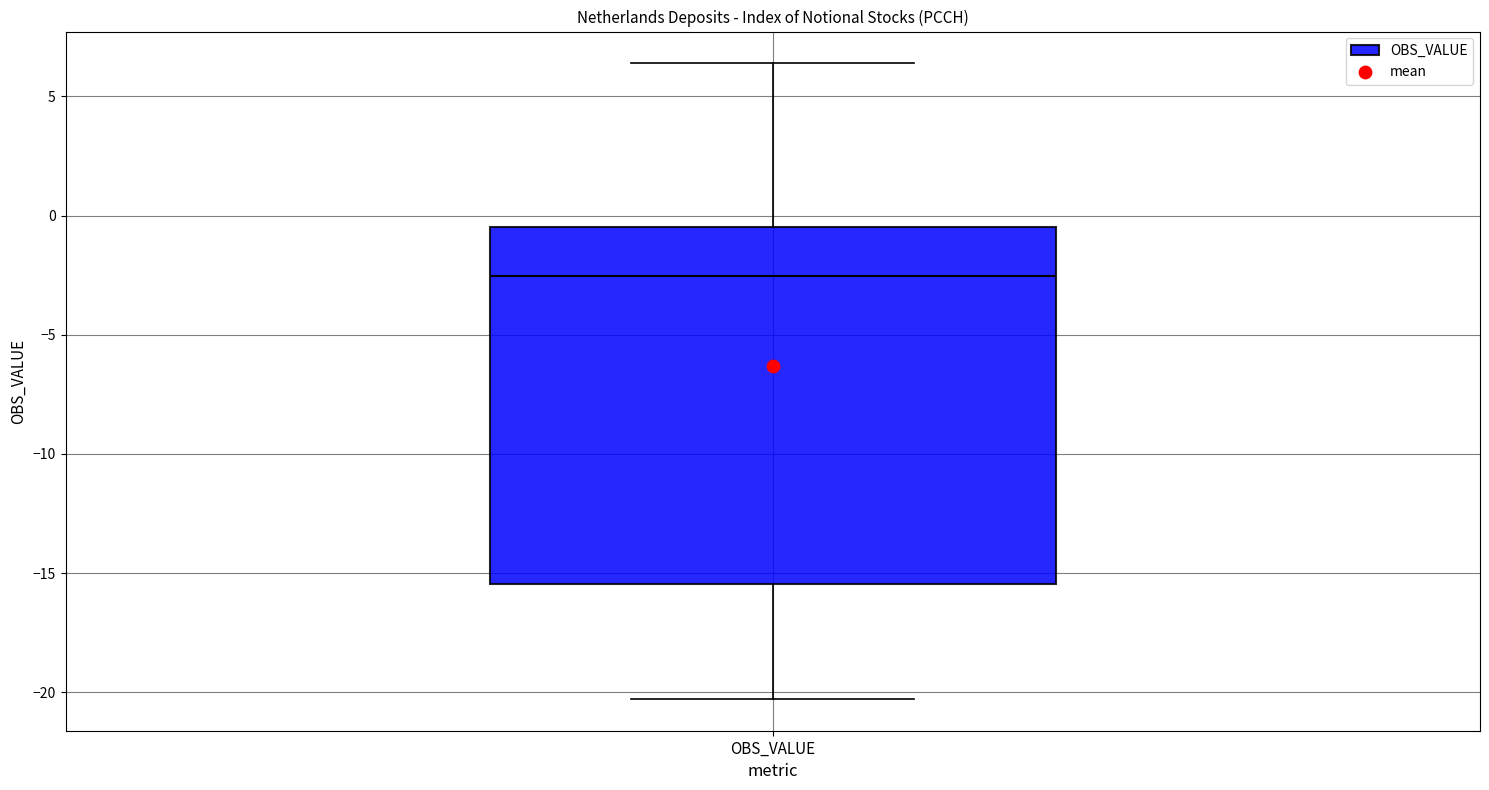

Where does the median line of the box for OBS_VALUE sit on the y-axis? The values are not printed on the chart, so give them approximately, as read against the axis.

-2.5